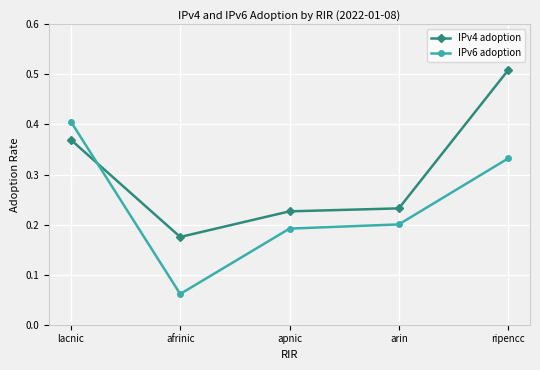

Where is the first local minimum for IPv4 adoption?

afrinic